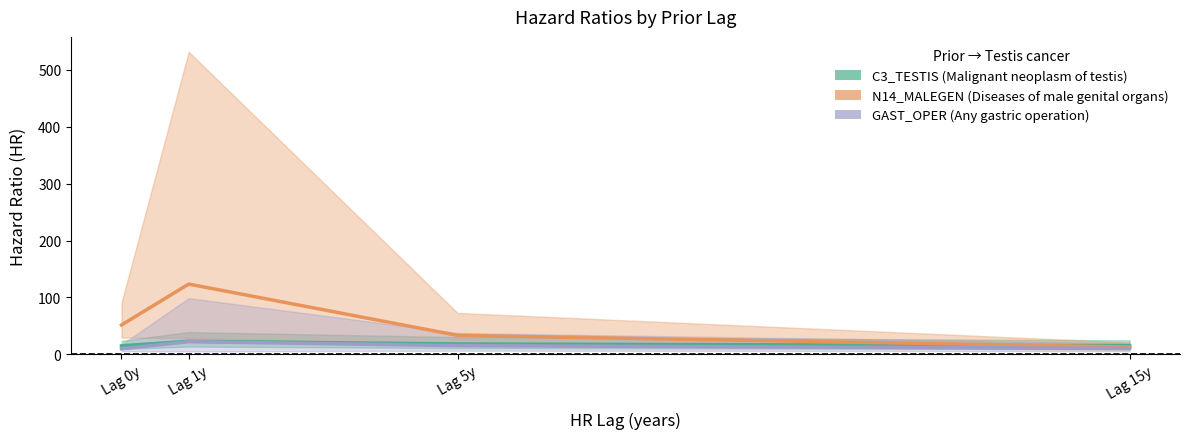

True or false: C3_TESTIS (Malignant neoplasm of testis) and GAST_OPER (Any gastric operation) intersect in this chart.

False